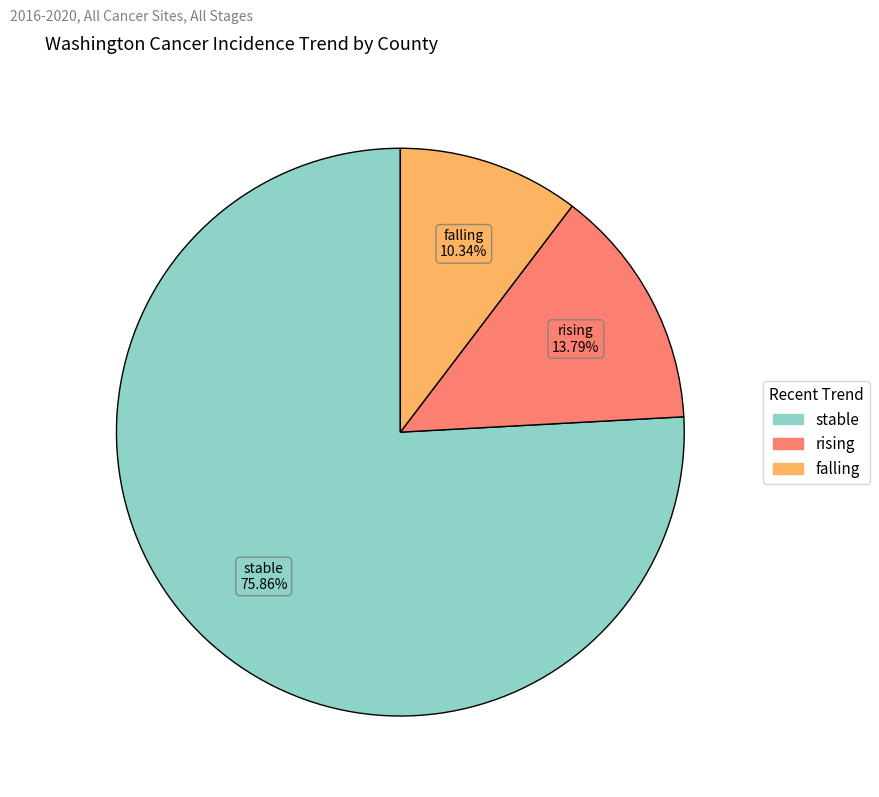

Which slice is the smallest?

falling